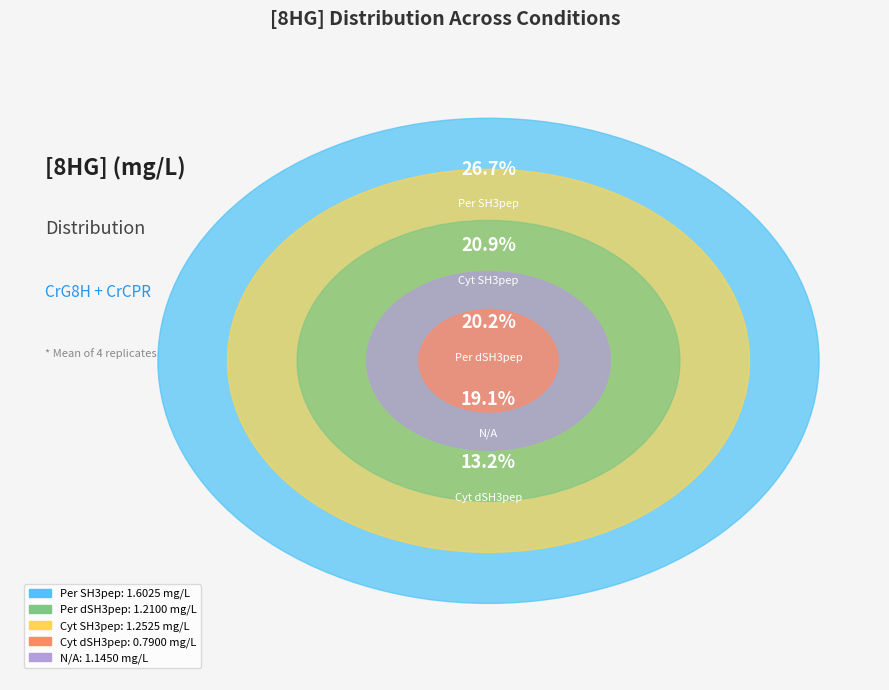

To the nearest percent, what is the average slice percentage?

20%